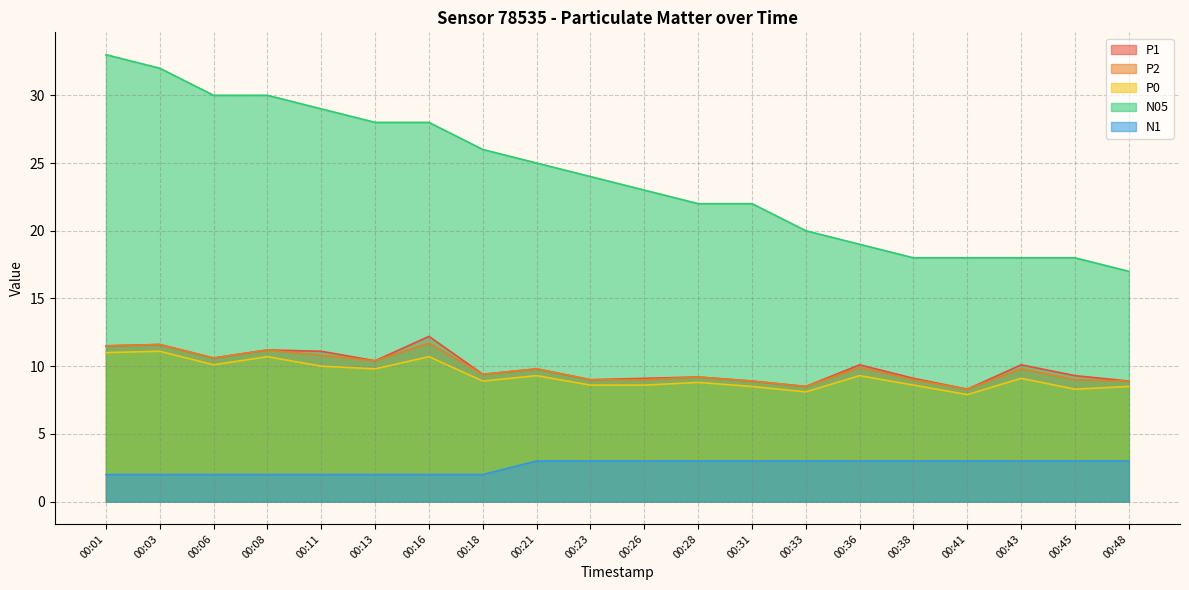

List the labels in order of N05 value, largest first.

00:01, 00:03, 00:06, 00:08, 00:11, 00:13, 00:16, 00:18, 00:21, 00:23, 00:26, 00:28, 00:31, 00:33, 00:36, 00:38, 00:41, 00:43, 00:45, 00:48